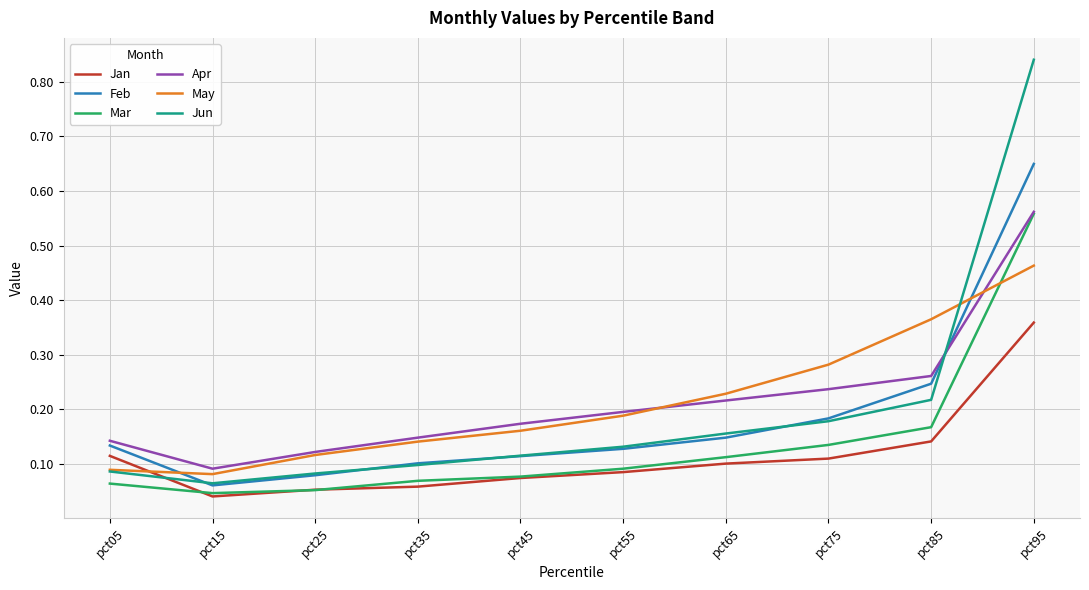

The value of Mar at pct75 is 0.1. True or false?

True